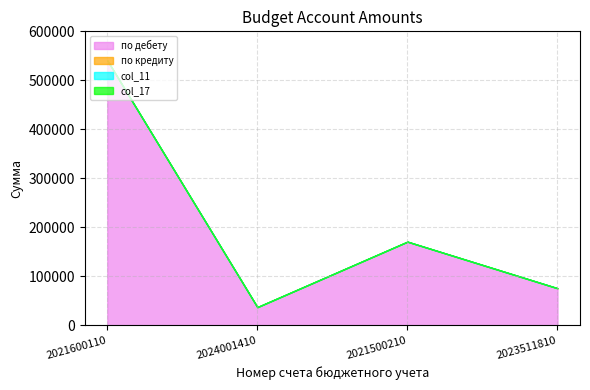

True or false: по дебету and col_11 intersect in this chart.

False